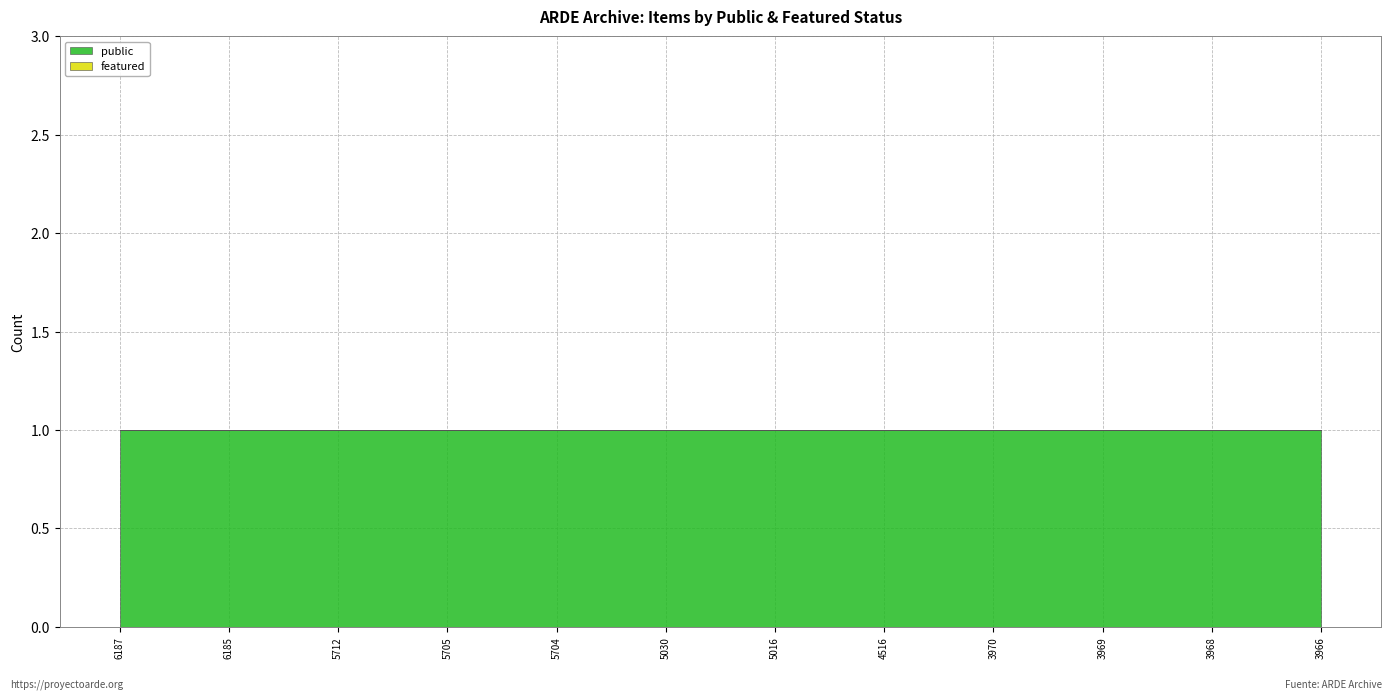

At how many categories does at least one series exceed 0?

12